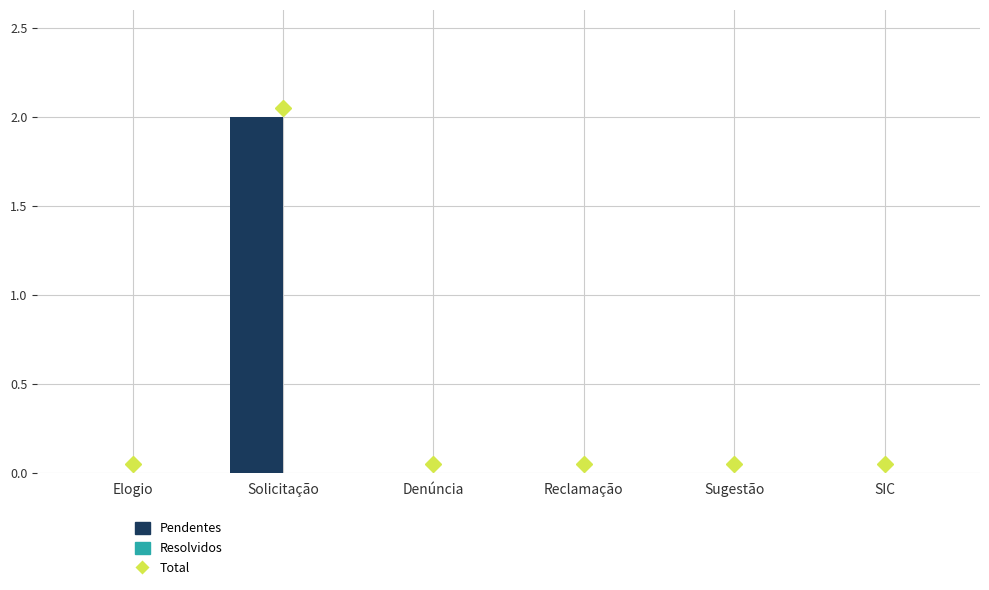

Reading left to right, what are all the values shown in this chart?

Elogio=0	Solicitação=2	Denúncia=0	Reclamação=0	Sugestão=0	SIC=0